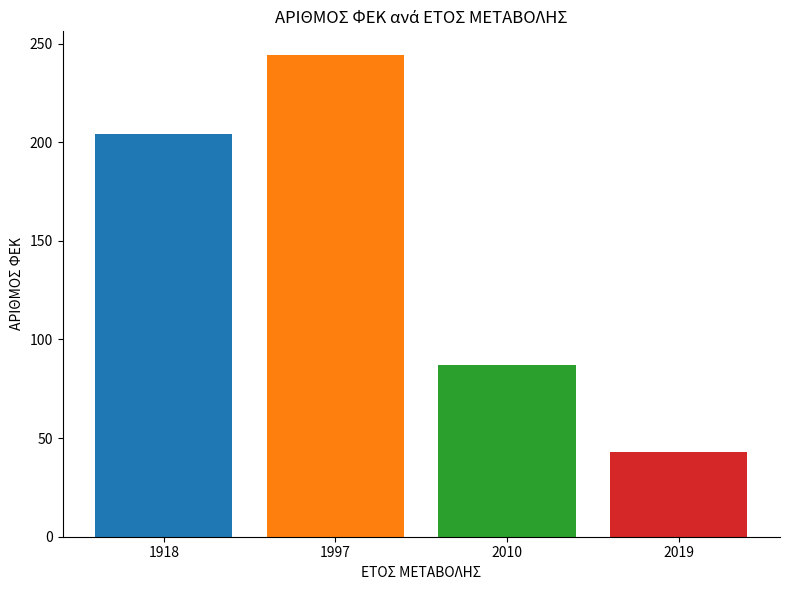

What is the difference between the values at 1918 and 1997?

40